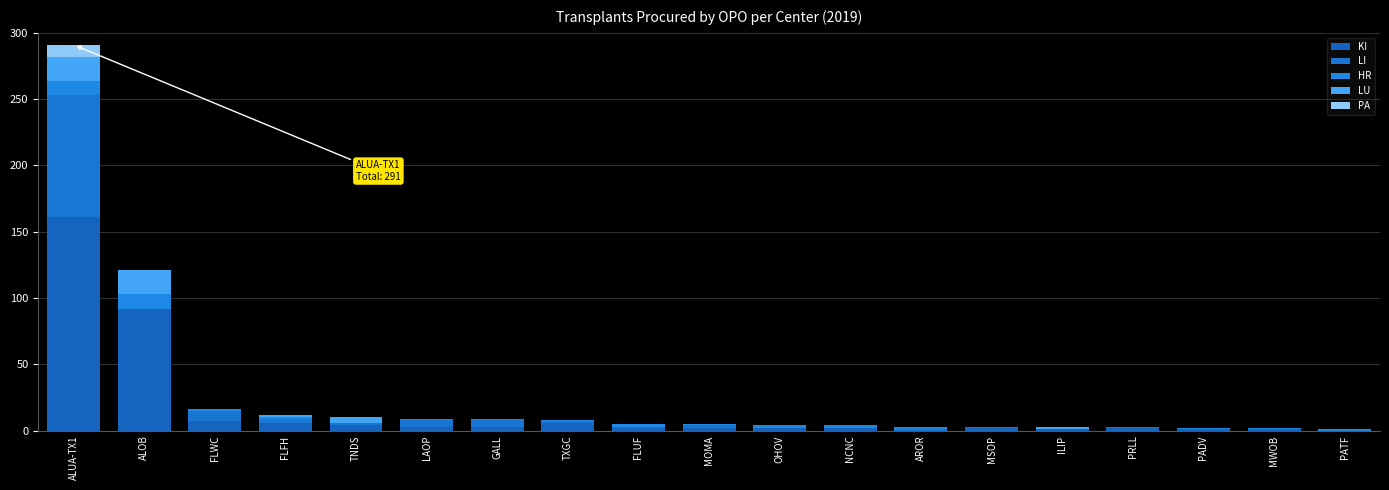

At which category is the sum across all series the highest?

ALUA-TX1